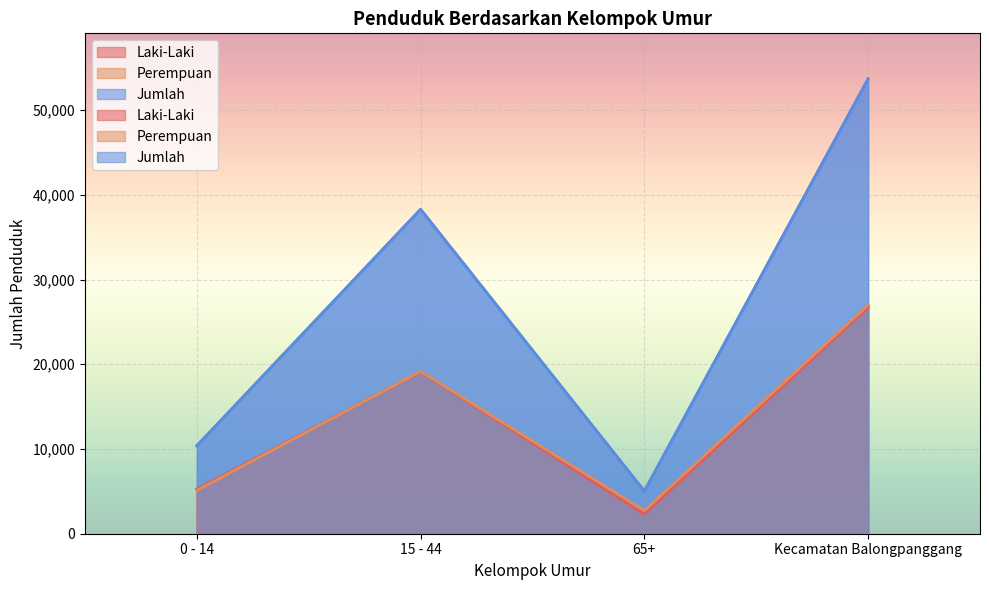

Rank the categories by Perempuan value from highest to lowest.

Kecamatan Balongpanggang, 15 - 44, 0 - 14, 65+